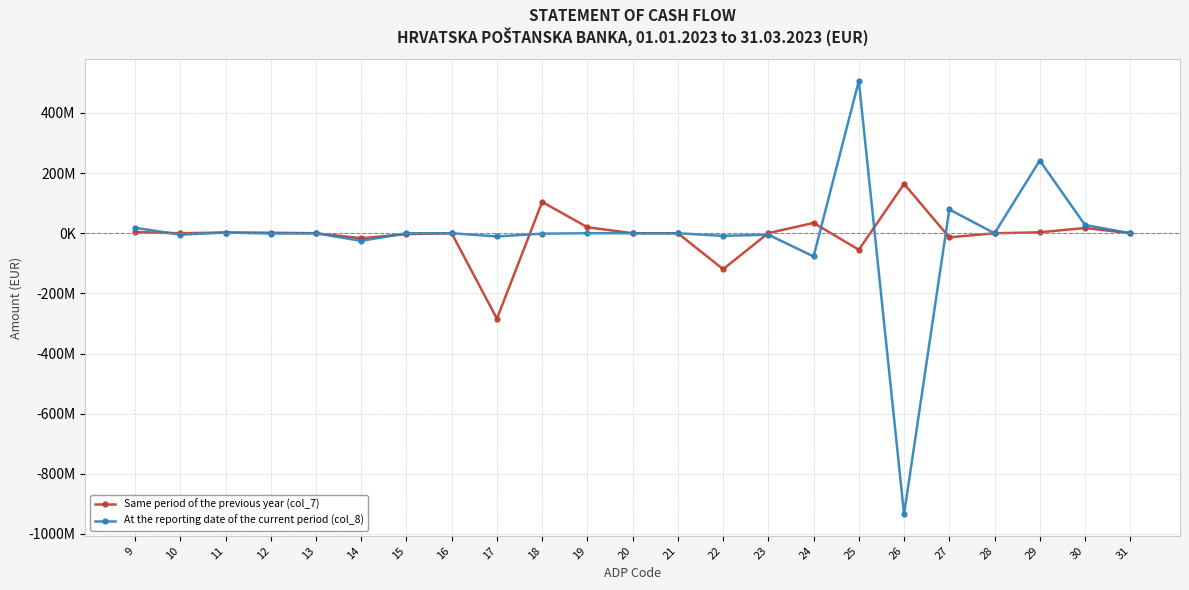

Rank the series by their maximum value, from lowest to highest.

Same period of the previous year (col_7), At the reporting date of the current period (col_8)